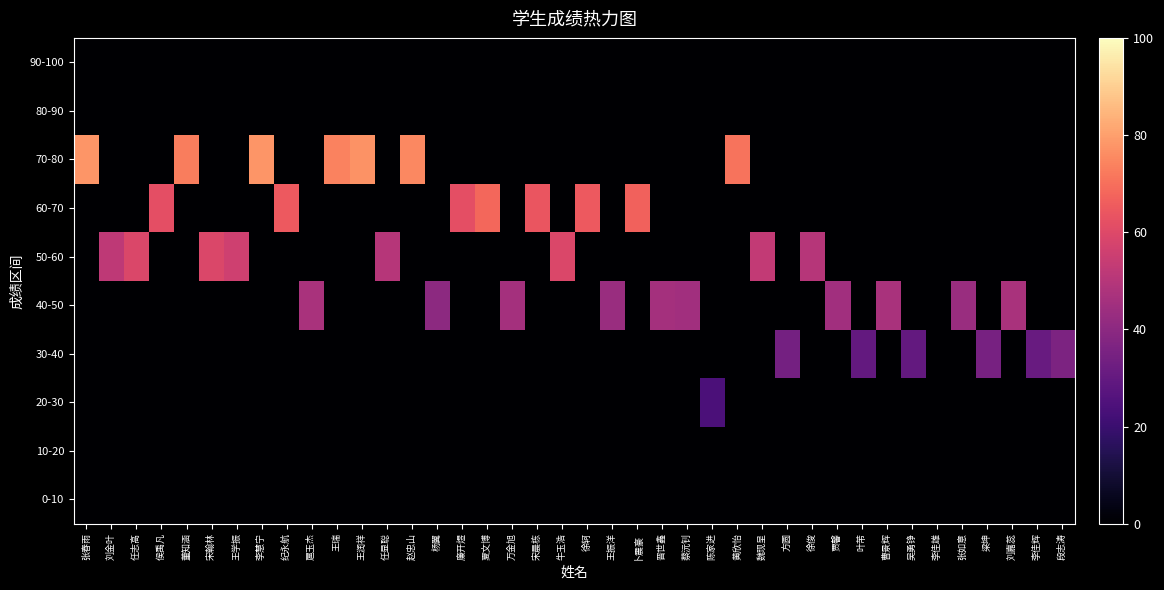

What is the spread (max minus min) of values at 方圆?

34